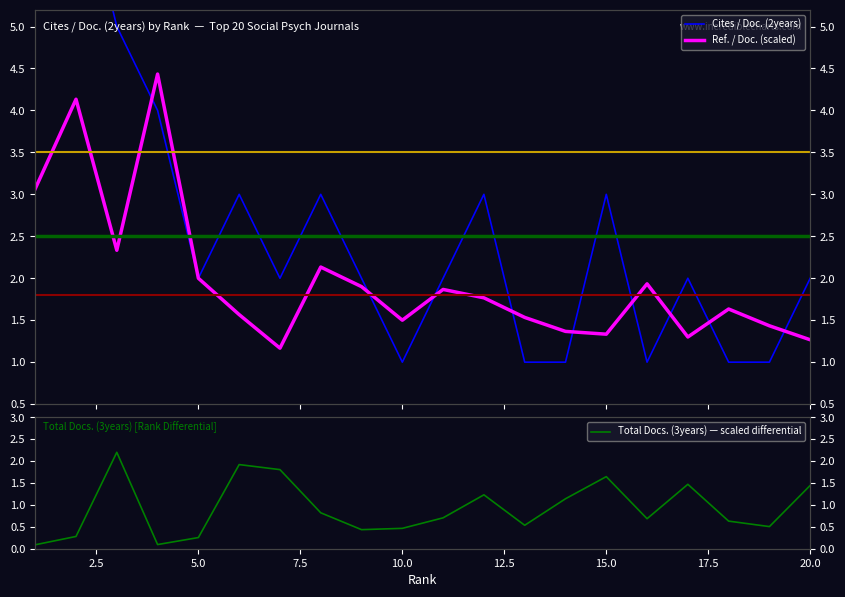

How many times do Total Docs. (3years) — scaled differential and Ref. / Doc. (scaled) cross each other?

7